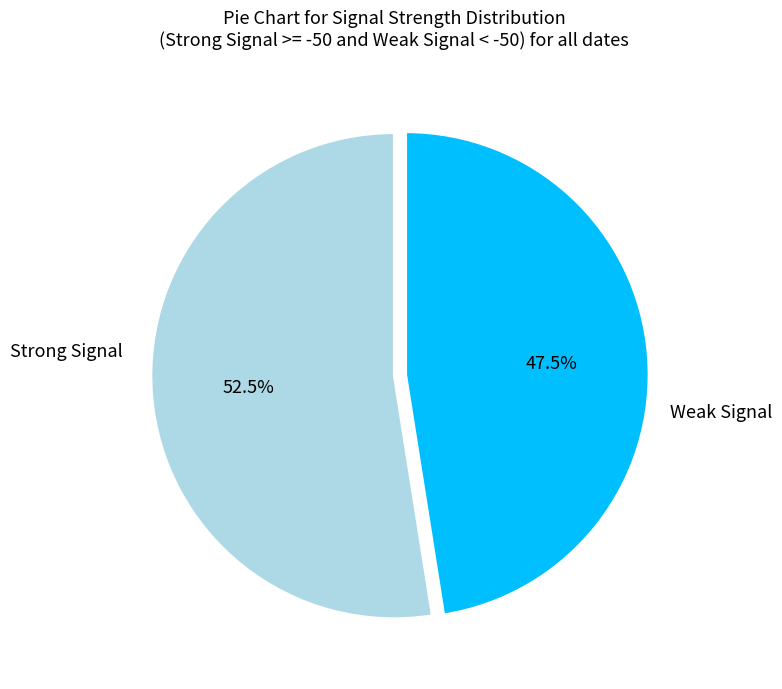

Is there a majority slice in this chart?

Yes